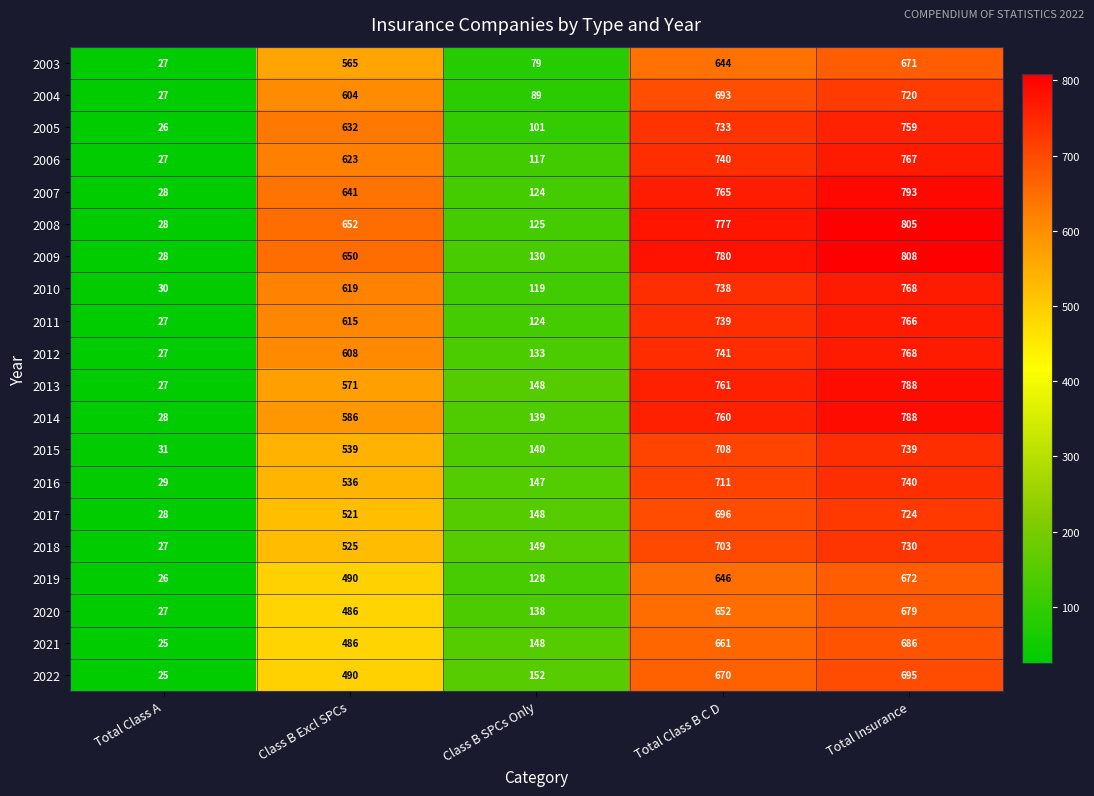

At which category does the chart reach its minimum across all series?

Total Class A